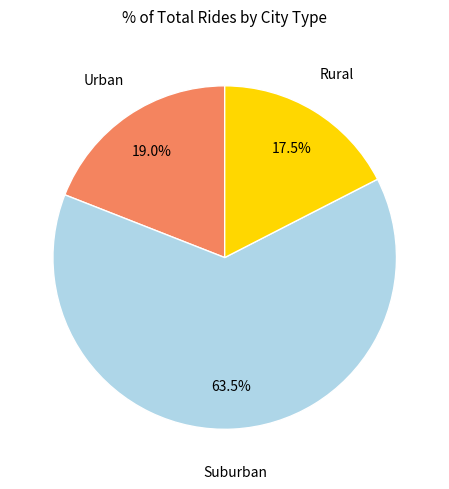

How much of the chart is everything except Suburban?

36.5%